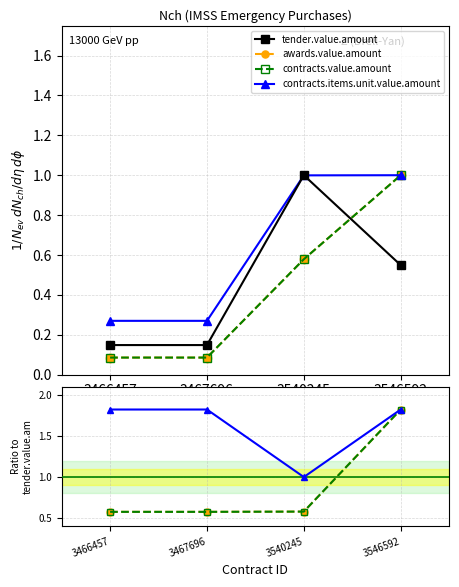

Which series has the largest total across all categories?

contracts.items.unit.value.amount